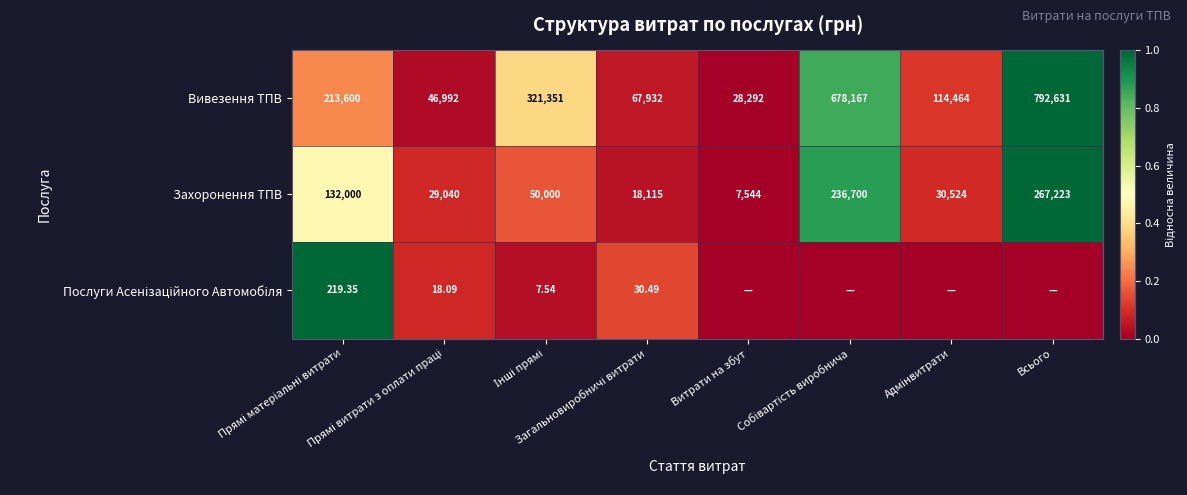

Which series has the widest spread of values?

Вивезення ТПВ